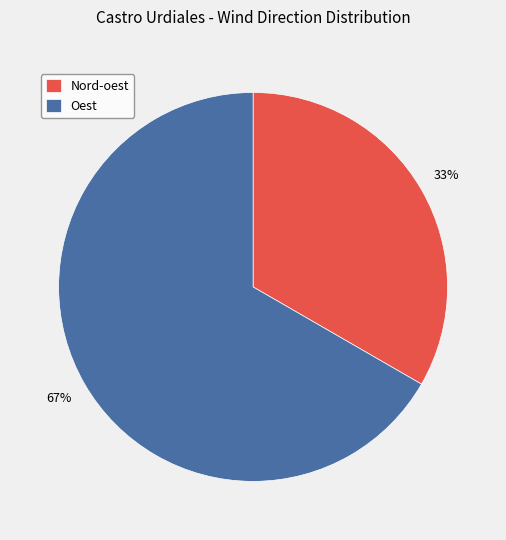

To the nearest percent, what portion does Oest represent?

67%